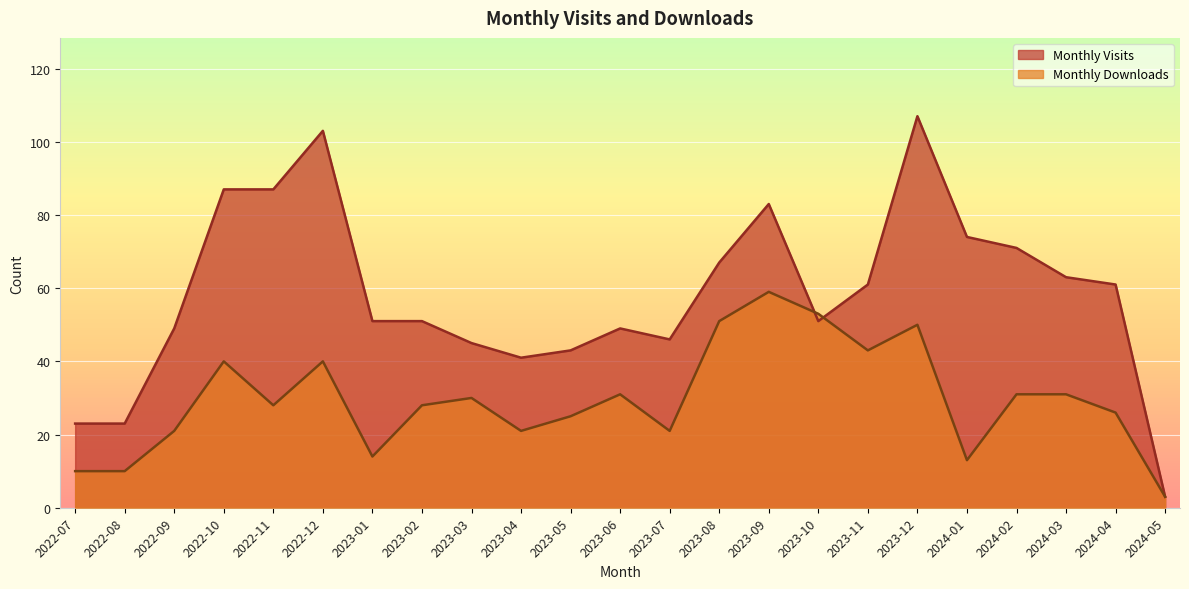

What is the difference between the maximum and minimum values in the Monthly Downloads series?

56